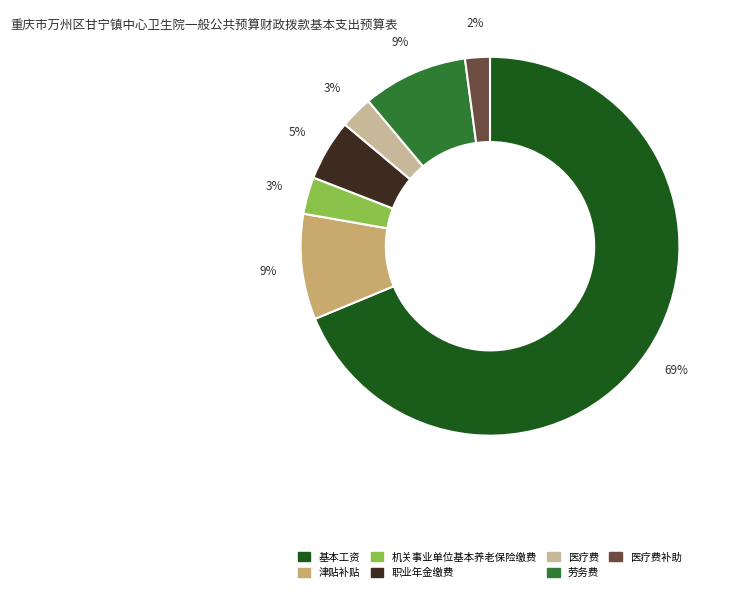

Do 医疗费补助 and 劳务费 together represent more than half of the pie?

No